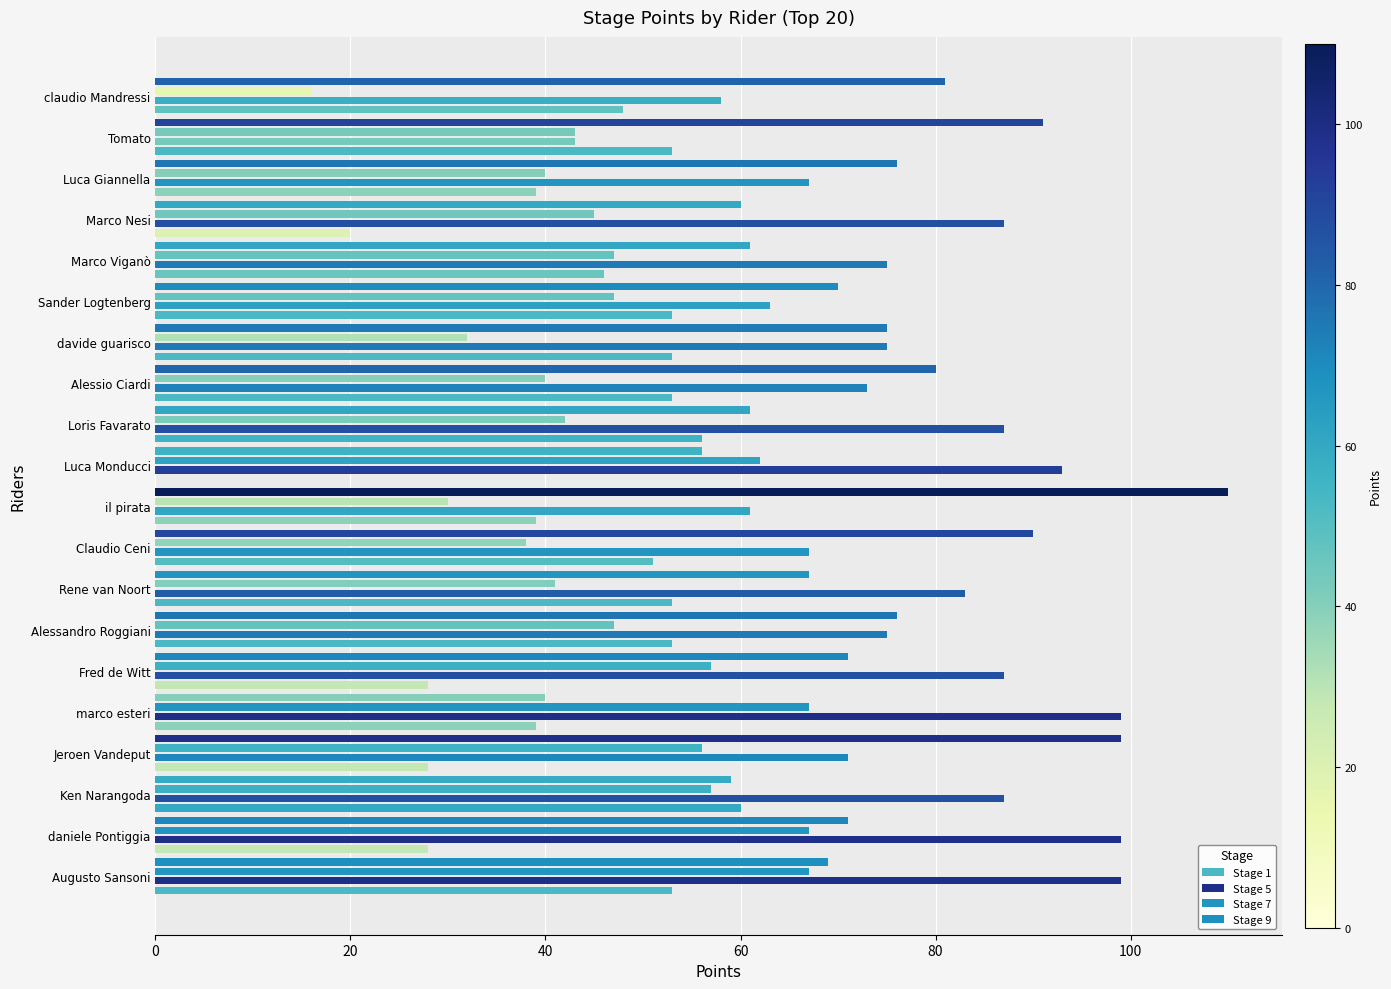

What is the sum of all Stage 5 values?

1549